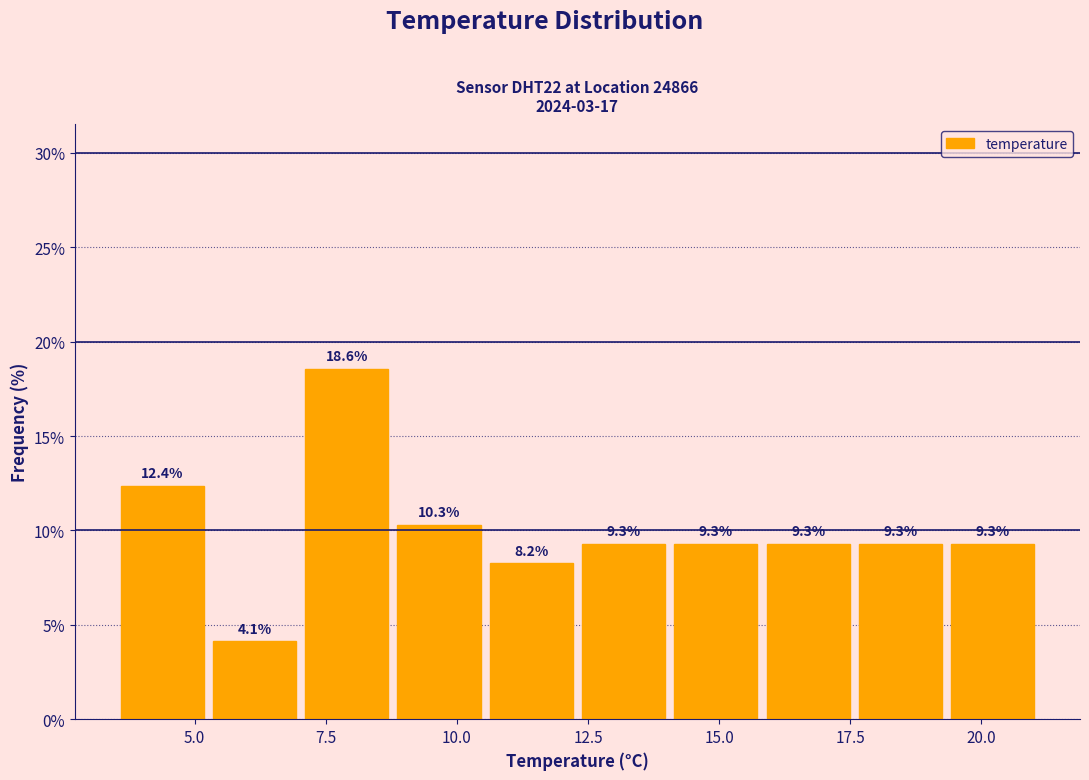

Around what value on the x-axis is the tallest bar? Give the approximate position of its centre, as read against the axis.

8.0